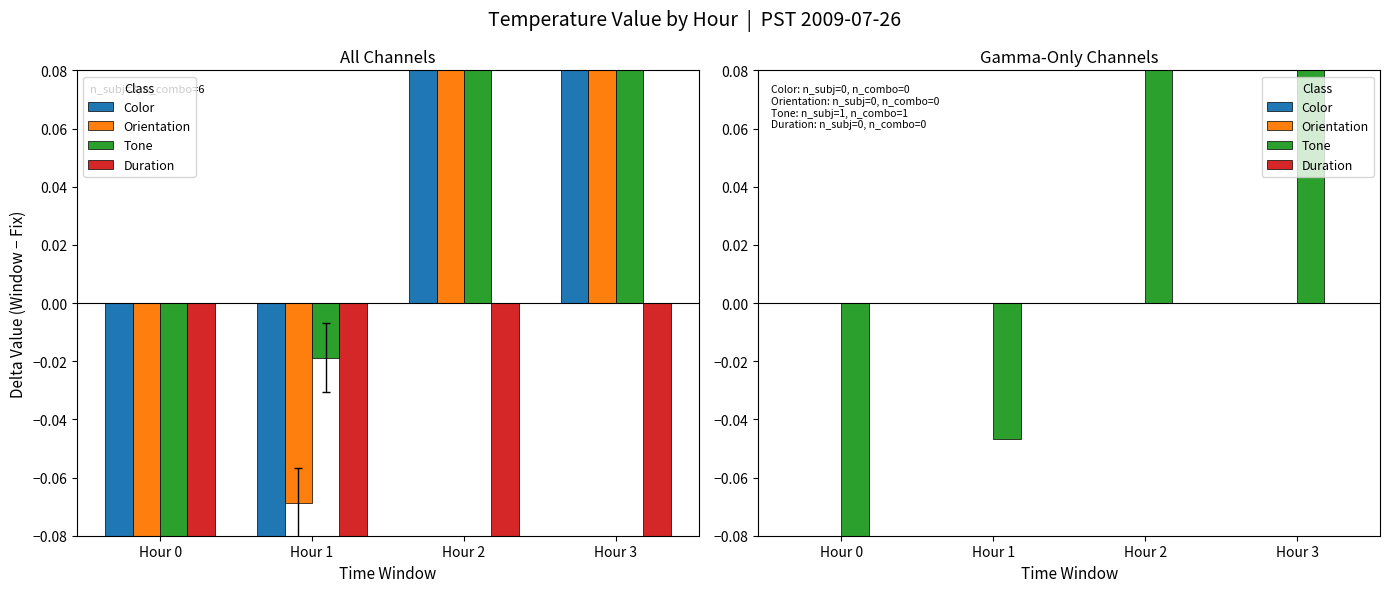

Which series has the largest range (max minus min)?

Tone